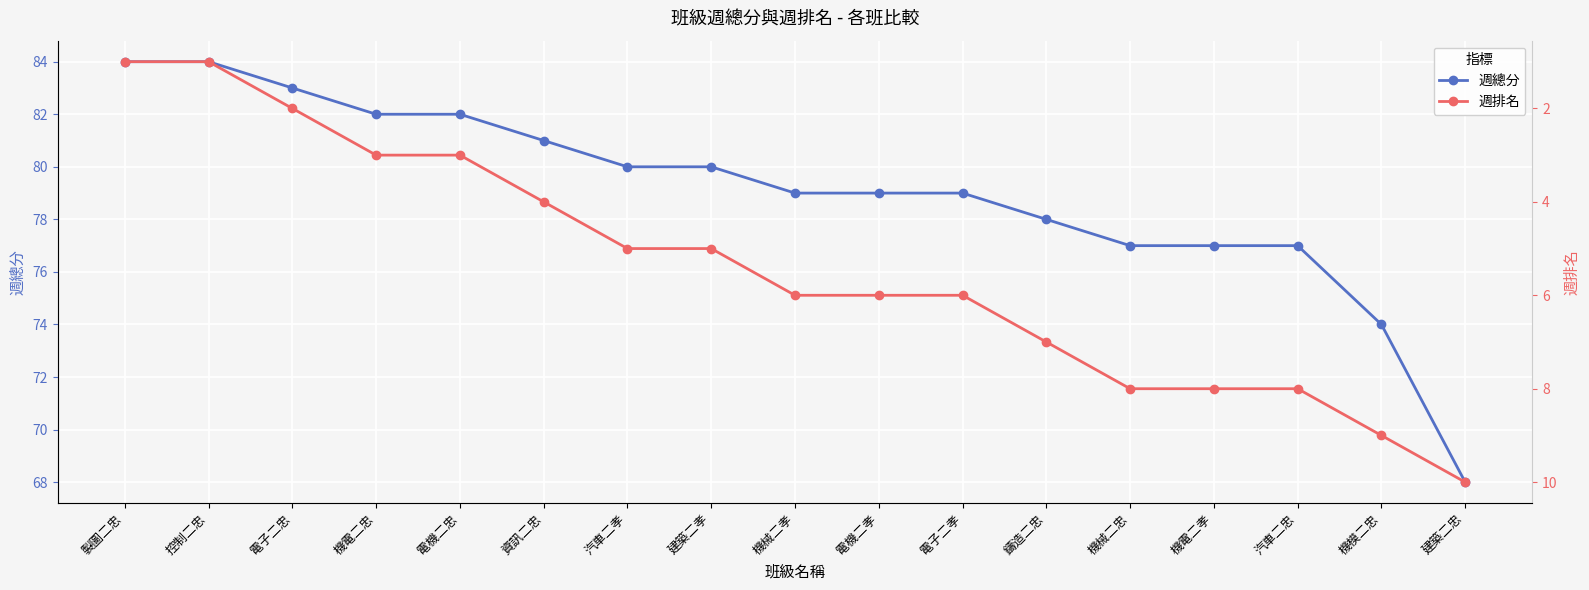

What is the label of the 1st point from the left?

製圖二忠